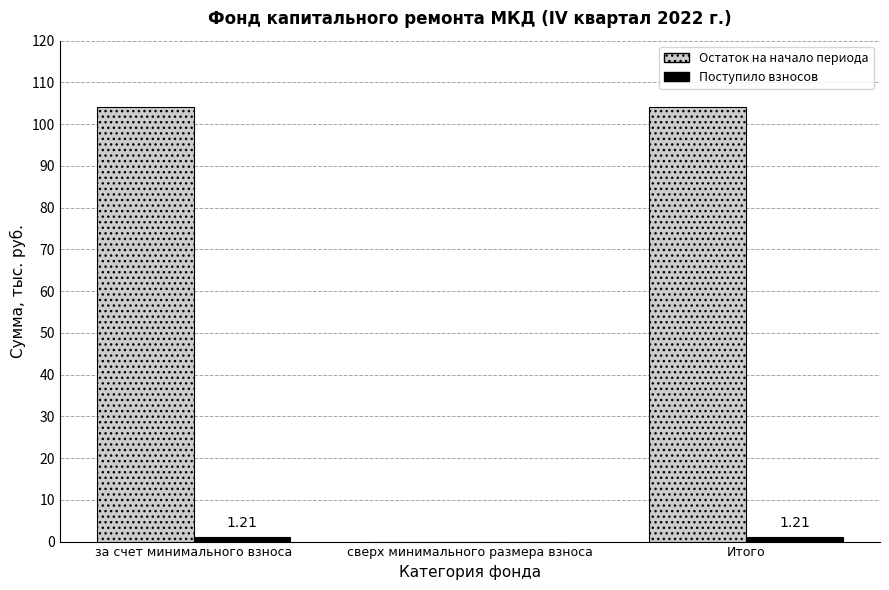

What is the sum of all Поступило взносов values?

2.4